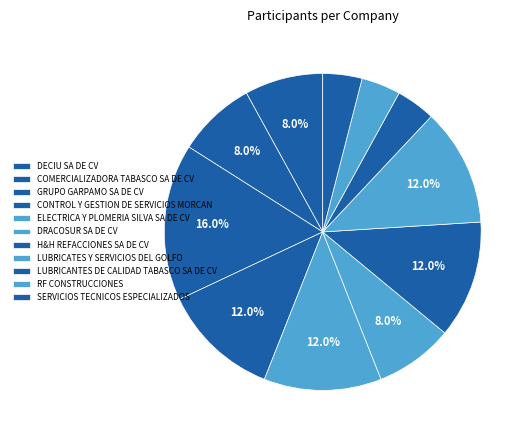

Count the number of slices in the pie.

11